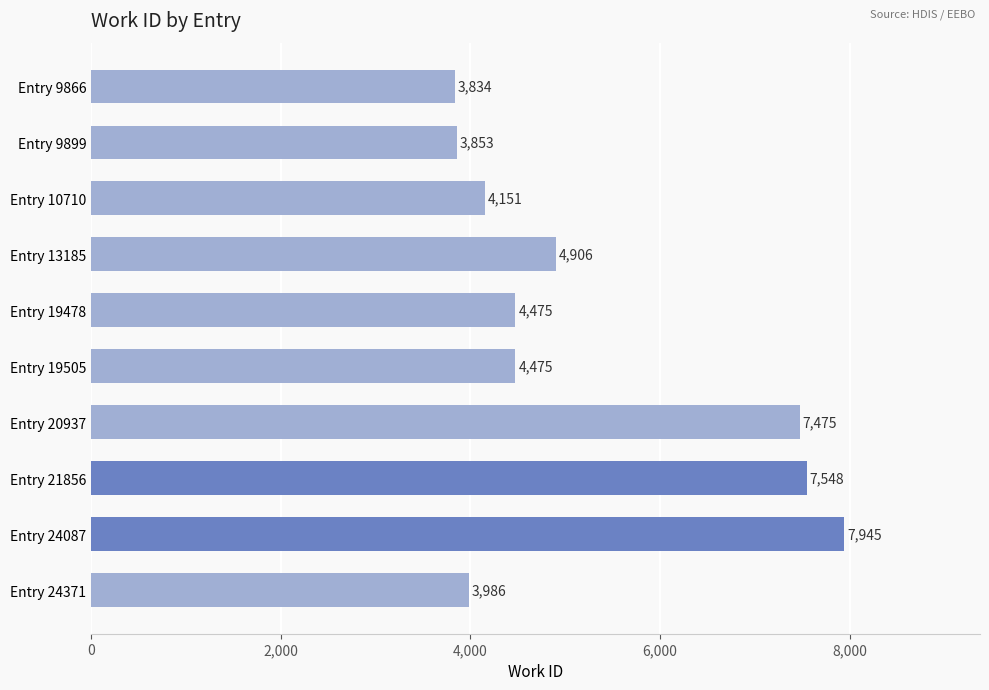

What is the change in value from Entry 10710 to Entry 13185?

+755